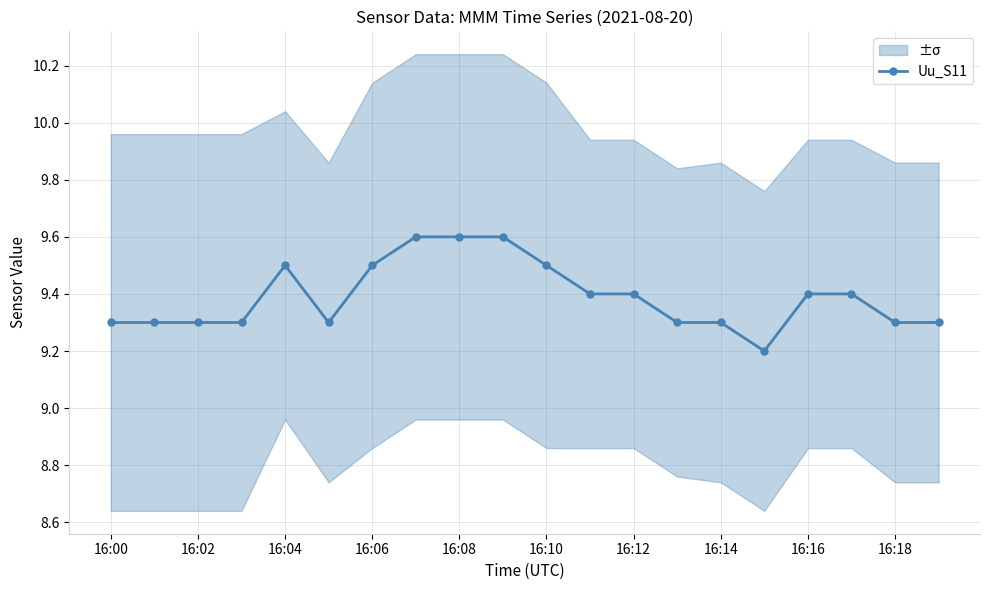

What position from the left is 11?

12